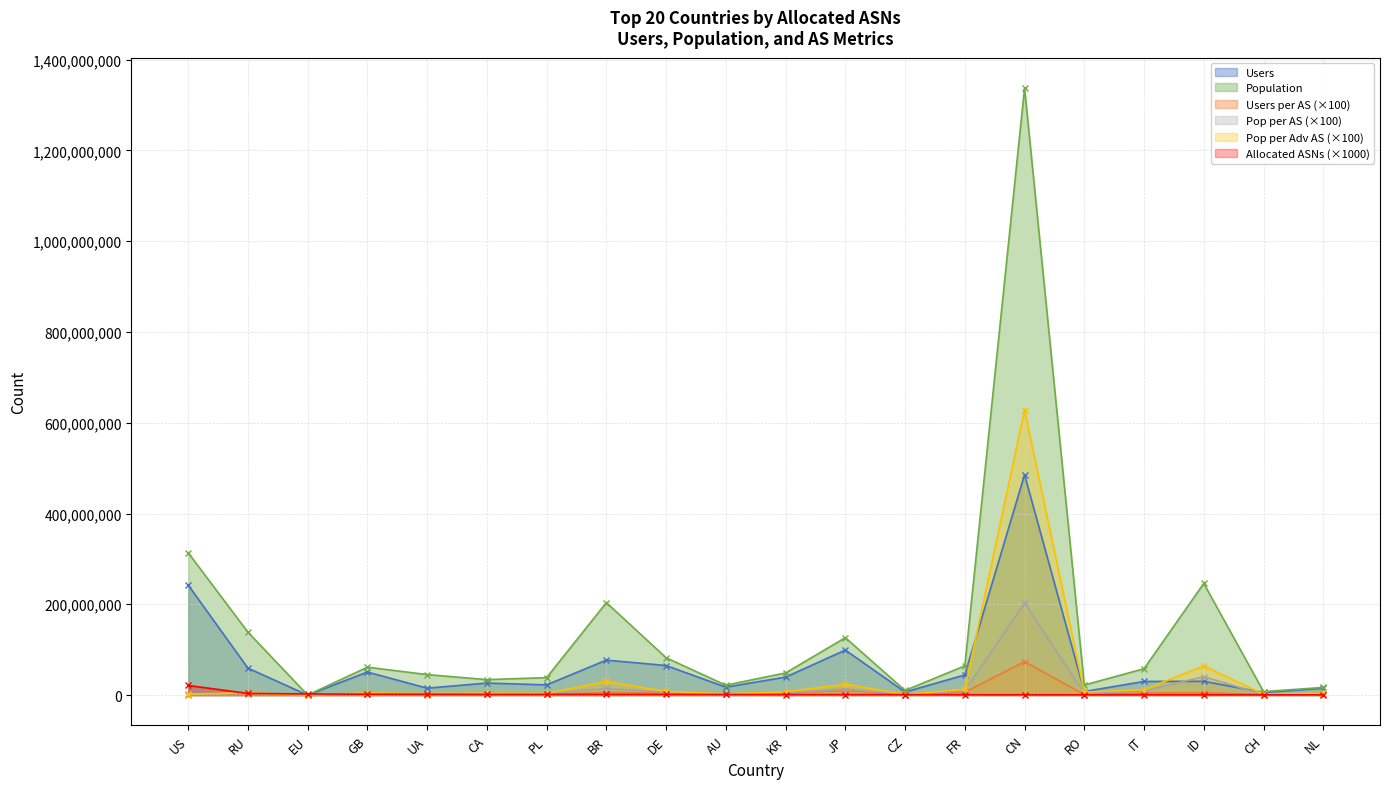

At which label does Pop per AS reach its minimum?

EU